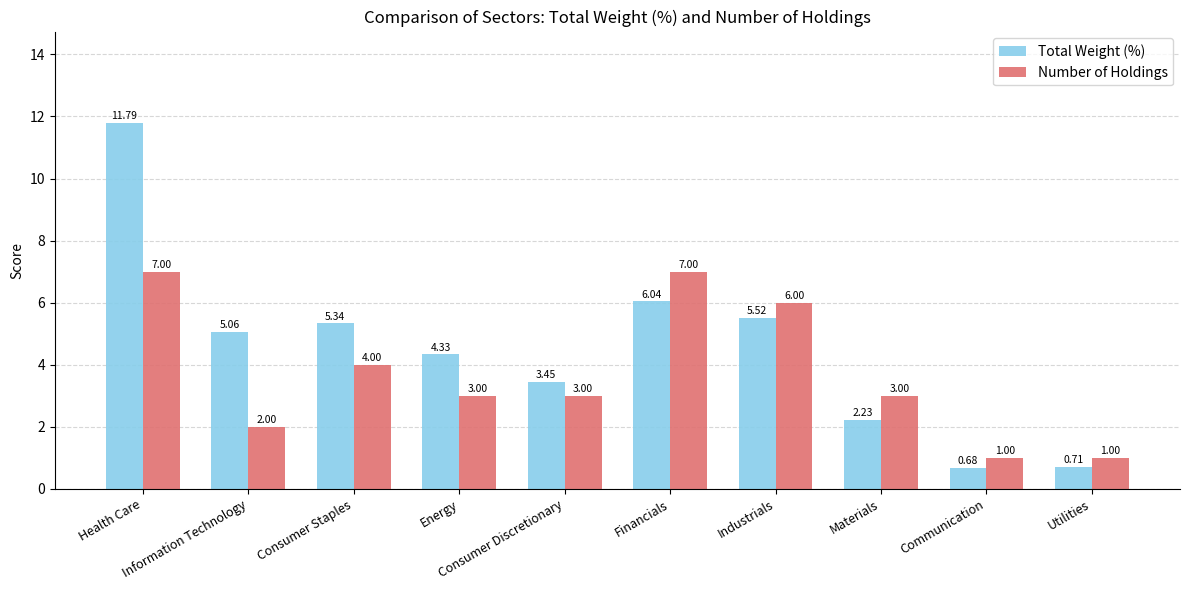

What is the total value across all series at Industrials?

11.5